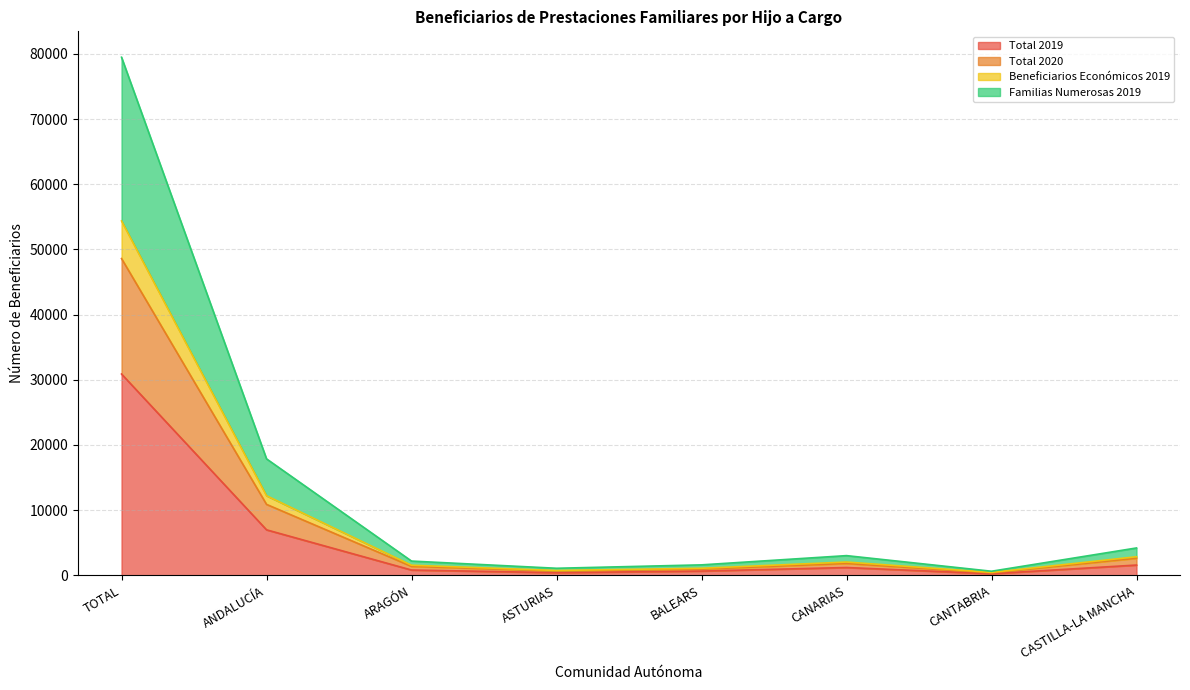

Reading right to left, what are all the values shown in this chart?

Total 2019: CASTILLA-LA MANCHA=1577	CANTABRIA=248	CANARIAS=1198	BALEARS=655	ASTURIAS=411	ARAGÓN=814	ANDALUCÍA=6982	TOTAL=30883
Total 2020: CASTILLA-LA MANCHA=2623	CANTABRIA=381	CANARIAS=1826	BALEARS=952	ASTURIAS=674	ARAGÓN=1375	ANDALUCÍA=10885	TOTAL=48594
Beneficiarios Económicos 2019: CASTILLA-LA MANCHA=2854	CANTABRIA=452	CANARIAS=2041	BALEARS=1086	ASTURIAS=743	ARAGÓN=1551	ANDALUCÍA=12213	TOTAL=54365
Familias Numerosas 2019: CASTILLA-LA MANCHA=4200	CANTABRIA=629	CANARIAS=3024	BALEARS=1607	ASTURIAS=1085	ARAGÓN=2189	ANDALUCÍA=17867	TOTAL=79477